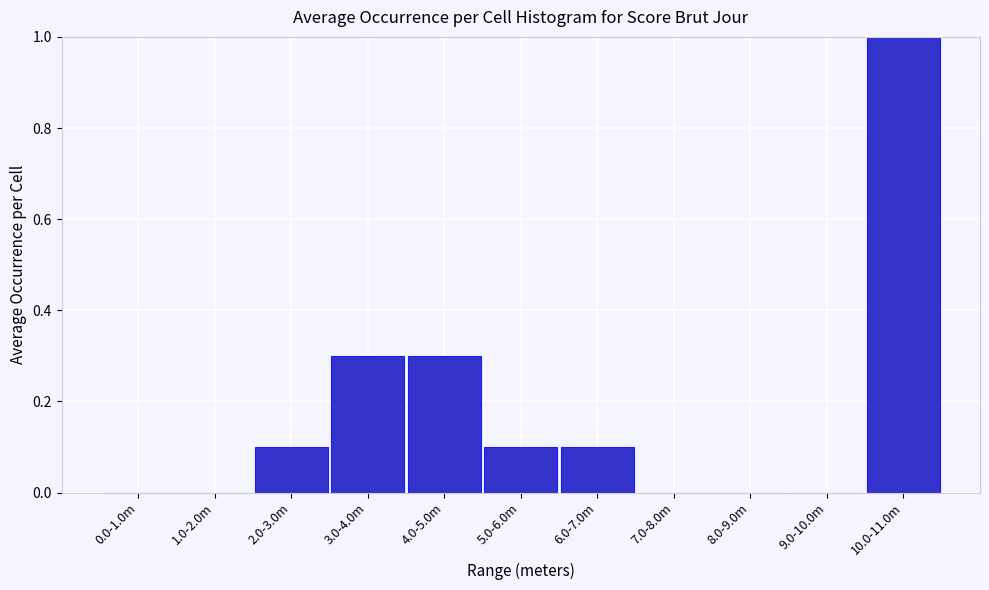

Reading right to left, extract all data points from this chart.

10.0-11.0m=1.0	9.0-10.0m=0.0	8.0-9.0m=0.0	7.0-8.0m=0.0	6.0-7.0m=0.1	5.0-6.0m=0.1	4.0-5.0m=0.3	3.0-4.0m=0.3	2.0-3.0m=0.1	1.0-2.0m=0.0	0.0-1.0m=0.0